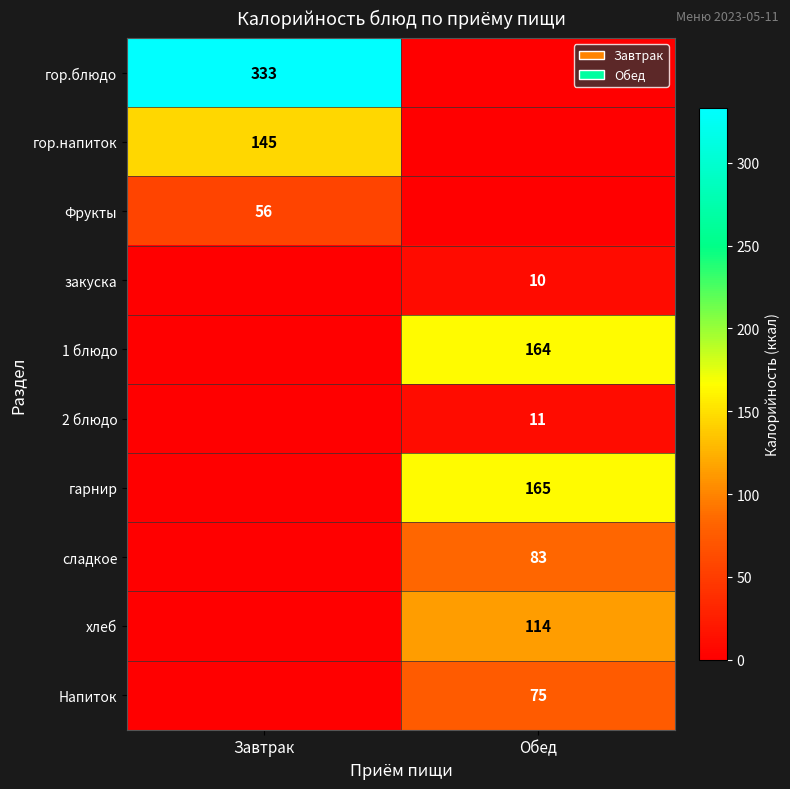

The value of сладкое at Обед is 138. True or false?

False